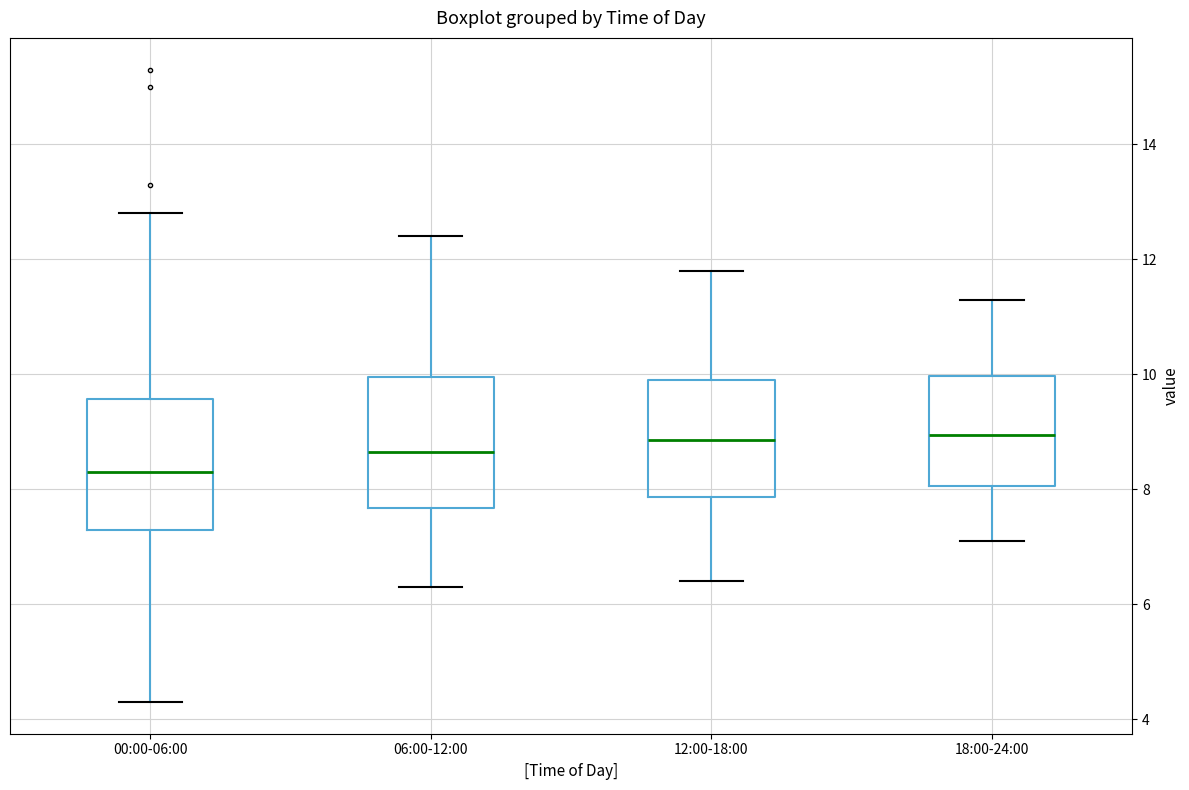

Reading left to right, transcribe this box plot: for each box, give where its median line is, the range the box spans, and where its two whiskers end, as read against the y-axis. The values are not printed on the chart, so give them approximately, as read against the axis.

00:00-06:00: median 8.4, box 7.4 to 9.6, whiskers 4.4 to 12.8
06:00-12:00: median 8.6, box 7.6 to 10.0, whiskers 6.4 to 12.4
12:00-18:00: median 8.8, box 7.8 to 10.0, whiskers 6.4 to 11.8
18:00-24:00: median 9.0, box 8.0 to 10.0, whiskers 7.2 to 11.4